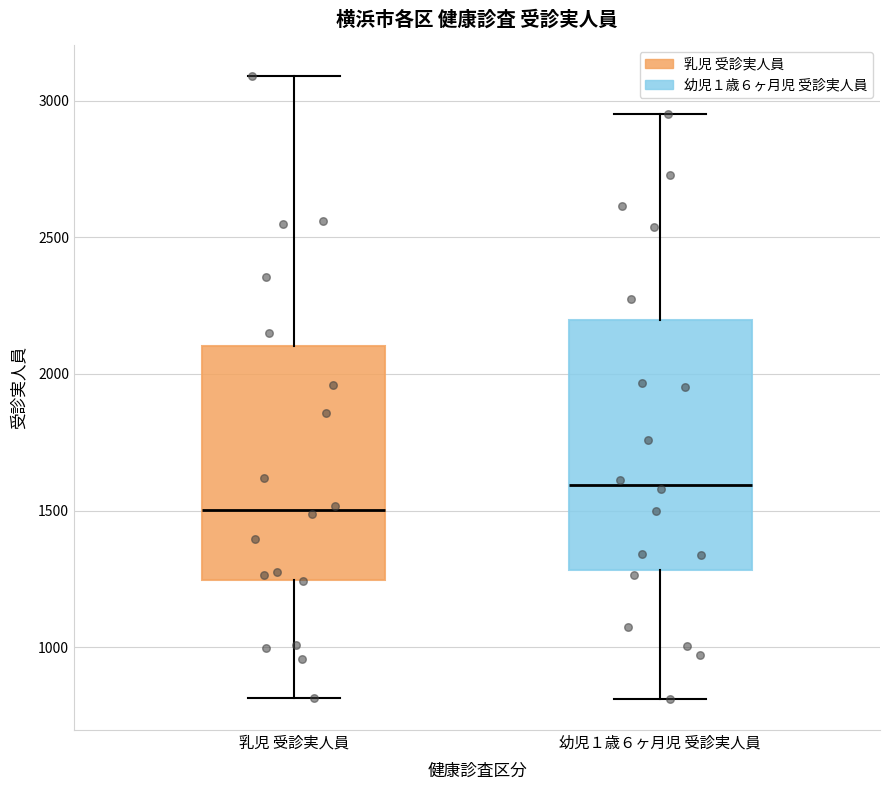

Reading left to right, transcribe this box plot: for each box, give where its median line is, the range the box spans, and where its two whiskers end, as read against the y-axis. The values are not printed on the chart, so give them approximately, as read against the axis.

乳児 受診実人員: median 1500, box 1250 to 2100, whiskers 800 to 3100
幼児１歳６ヶ月児 受診実人員: median 1600, box 1300 to 2200, whiskers 800 to 2950